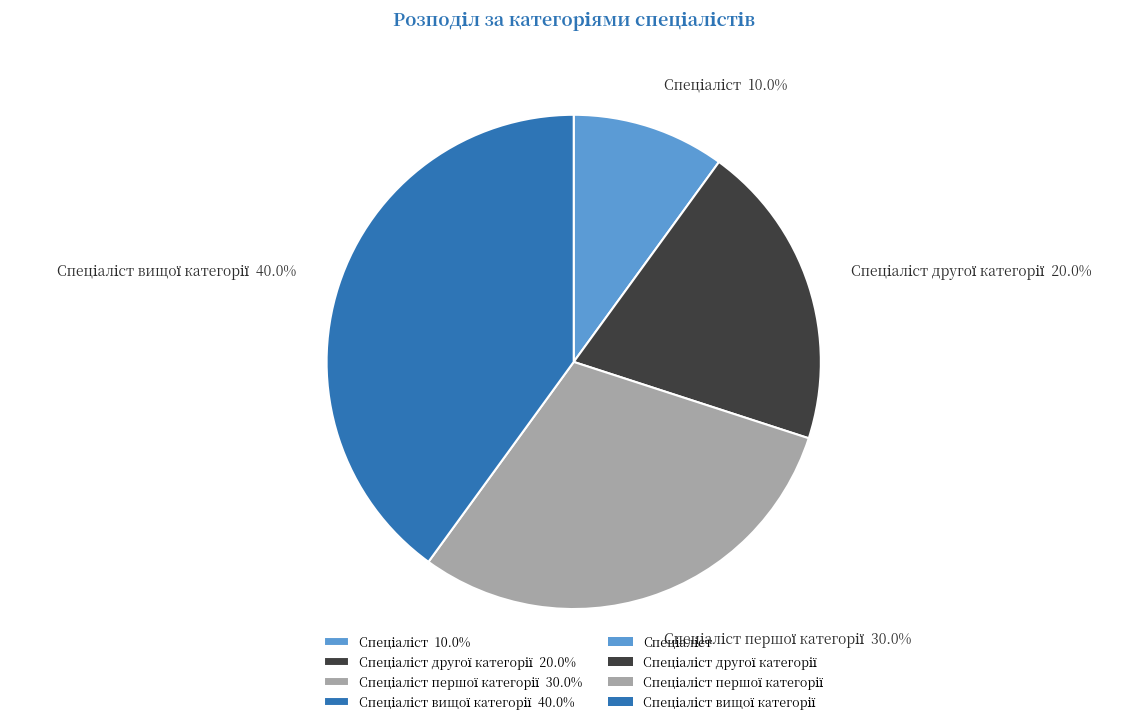

Is there any slice that represents more than half of the pie?

No